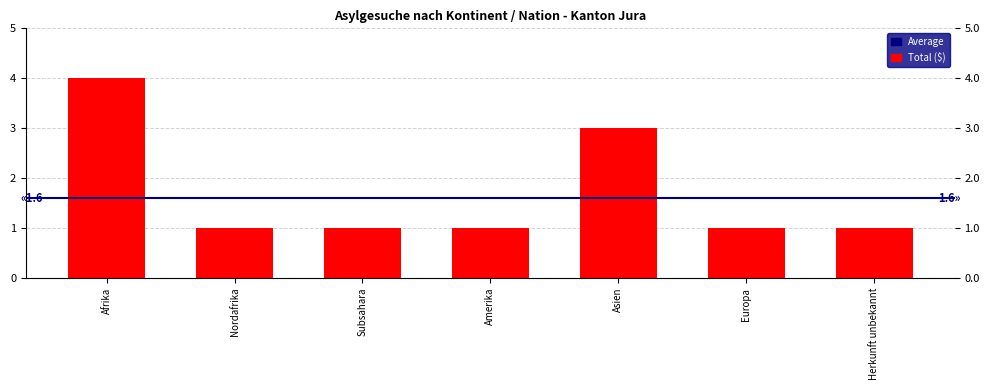

What is the minimum value shown in the chart?

1